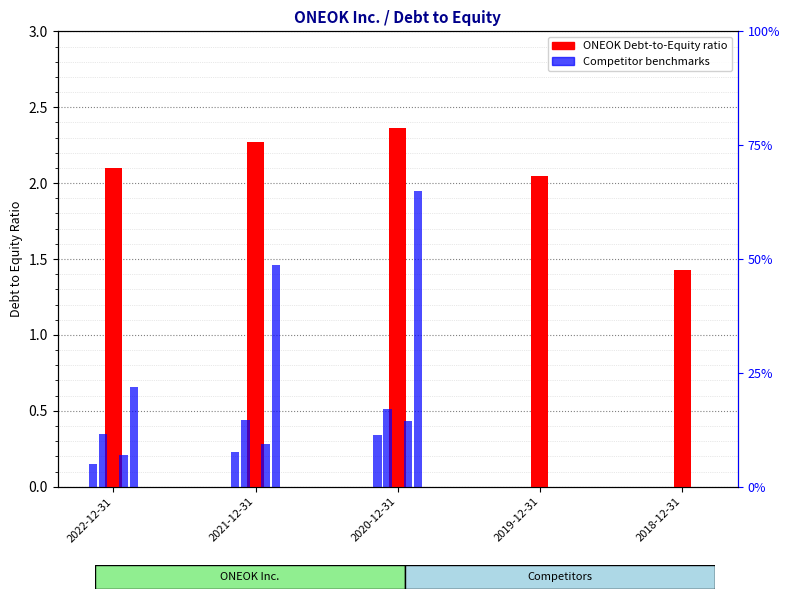

What is the sum of the Occidental Petroleum Corp. values at 2018-12-31 and 2020-12-31?

1.9